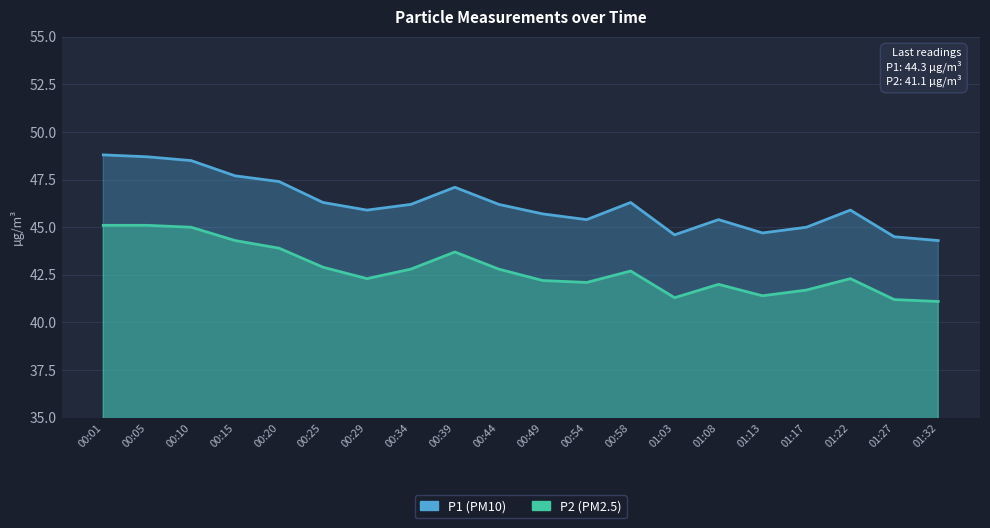

Which series has the largest total across all categories?

P1